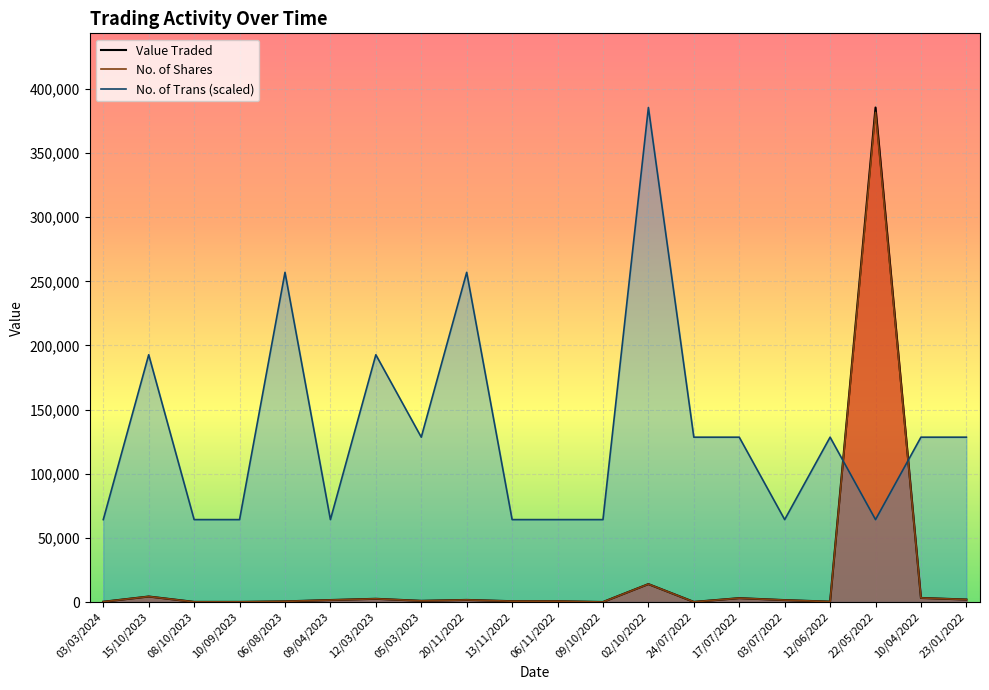

The No. of Shares series shows 7507.9 at 15/10/2023. True or false?

False